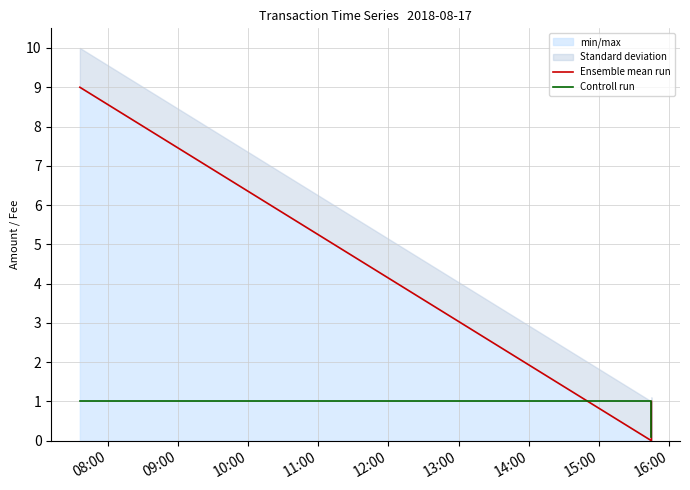

Which series has the largest total across all categories?

Ensemble mean run